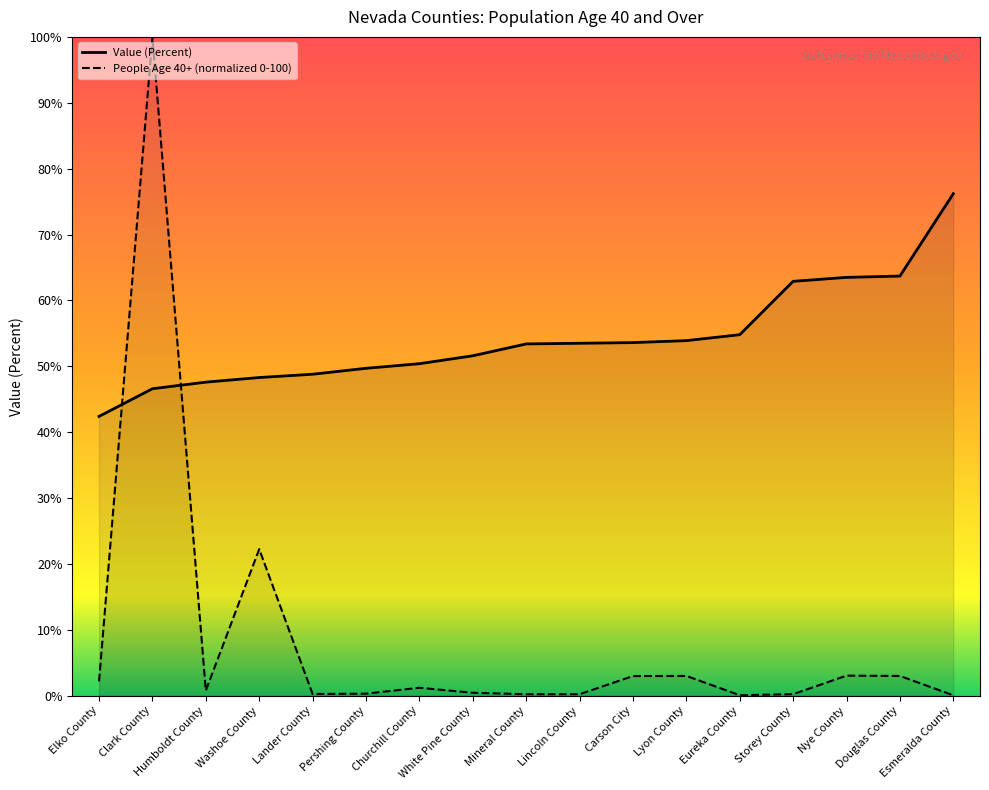

What are all the series names shown in the legend?

Value (Percent), People Age 40+ (normalized 0-100)